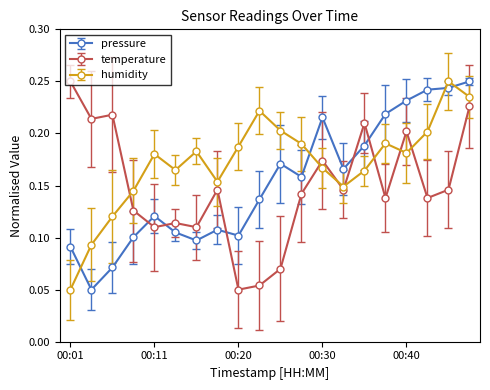

Which series has the largest total across all categories?

humidity